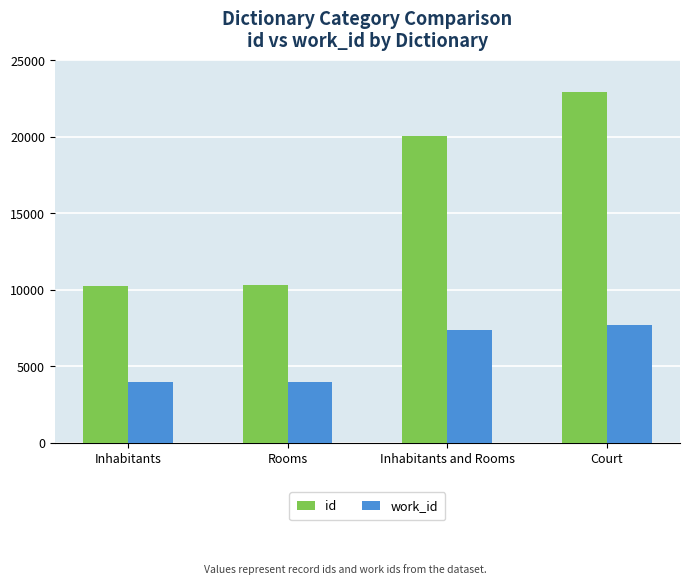

What is the difference between the highest and lowest values at Rooms?

6344